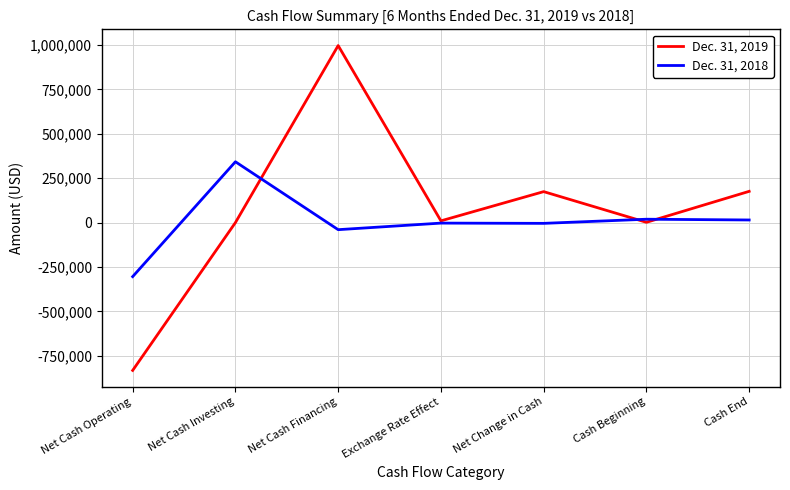

Where is the first local maximum for Dec. 31, 2018?

Net Cash Investing